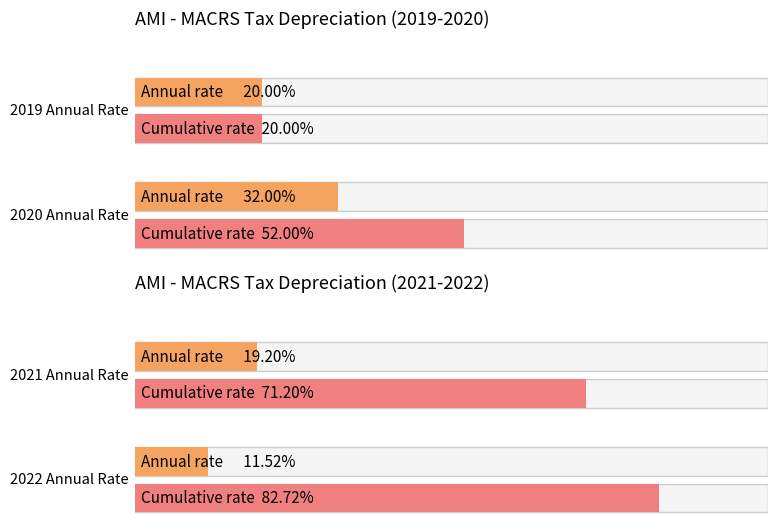

The Tax Depreciation series shows 0.2 at 2019-01. True or false?

True